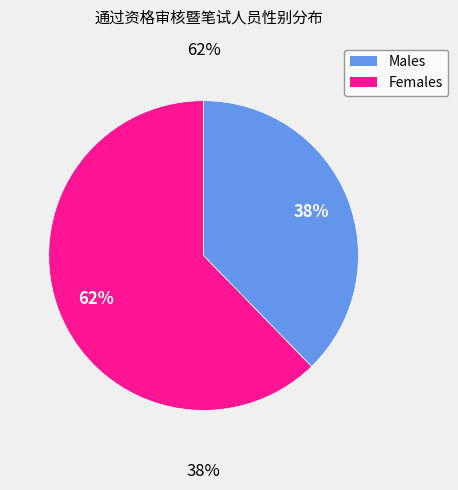

Which slice represents more than half of the pie?

Males